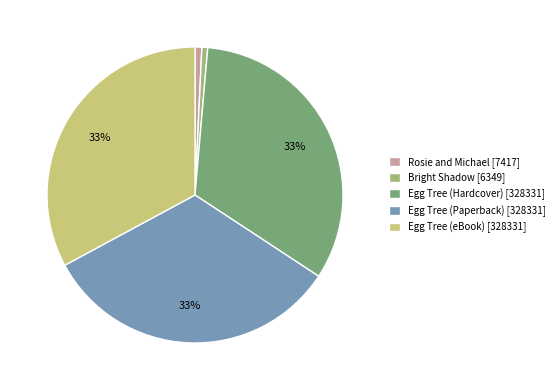

What percentage is the Bright Shadow [6349] slice, to the nearest percent?

1%